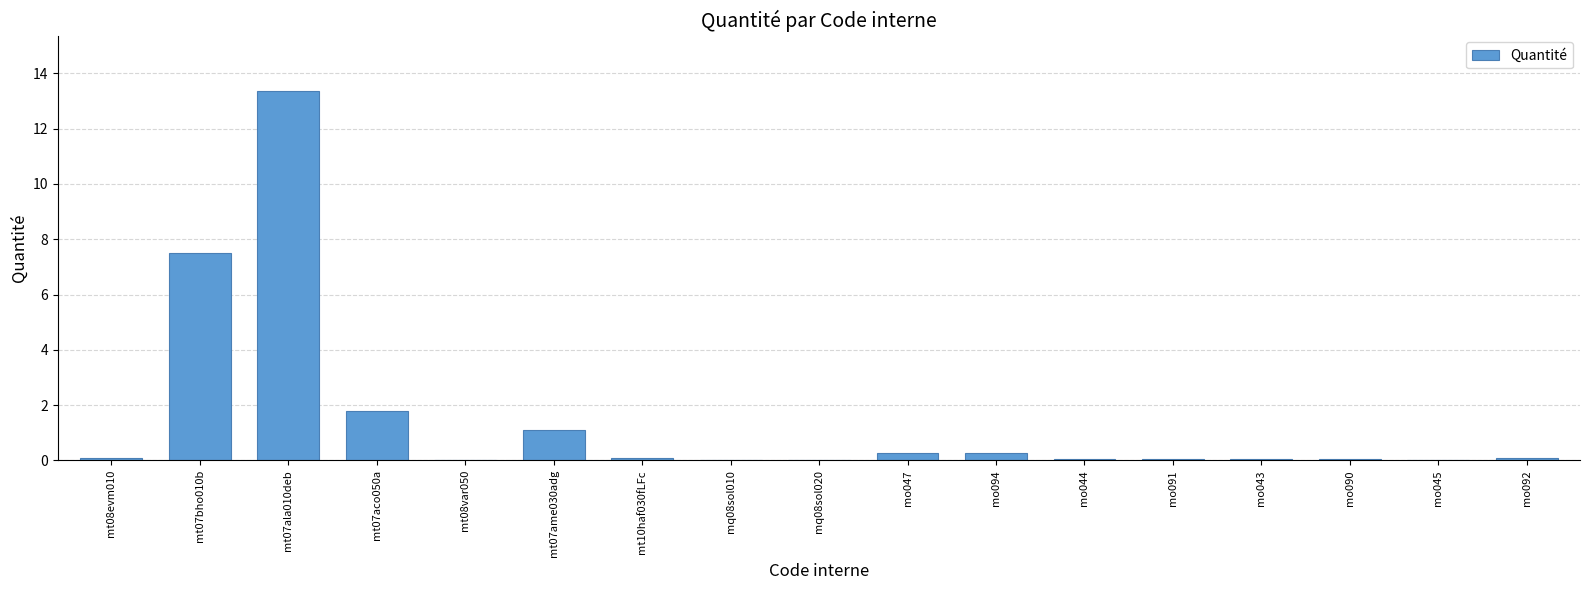

How many distinct data groups are displayed?

1